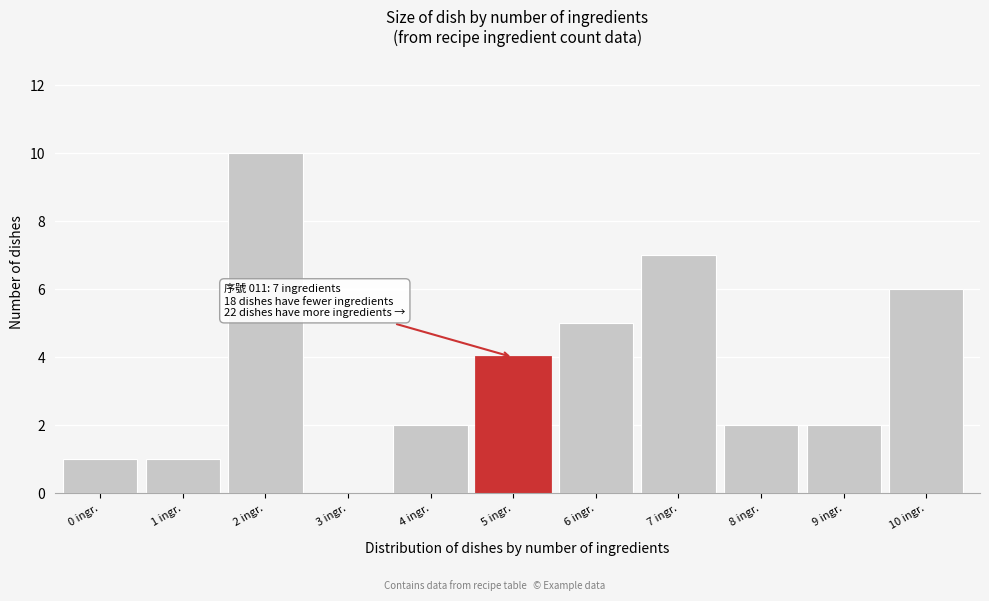

Reading right to left, list all the values displayed in this chart.

10 ingr.=6	9 ingr.=2	8 ingr.=2	7 ingr.=7	6 ingr.=5	5 ingr.=4	4 ingr.=2	3 ingr.=0	2 ingr.=10	1 ingr.=1	0 ingr.=1